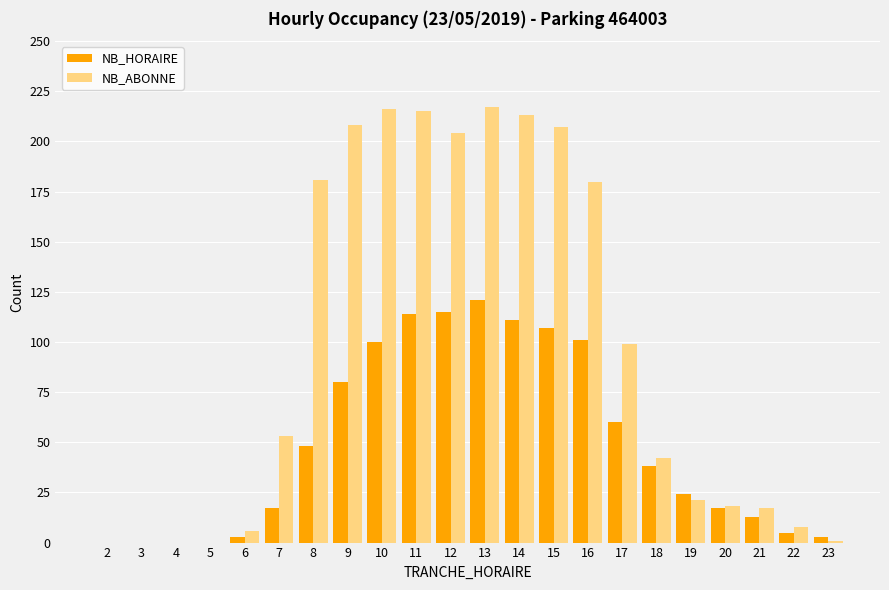

Between 9 and 18, which series saw the biggest shift?

NB_ABONNE